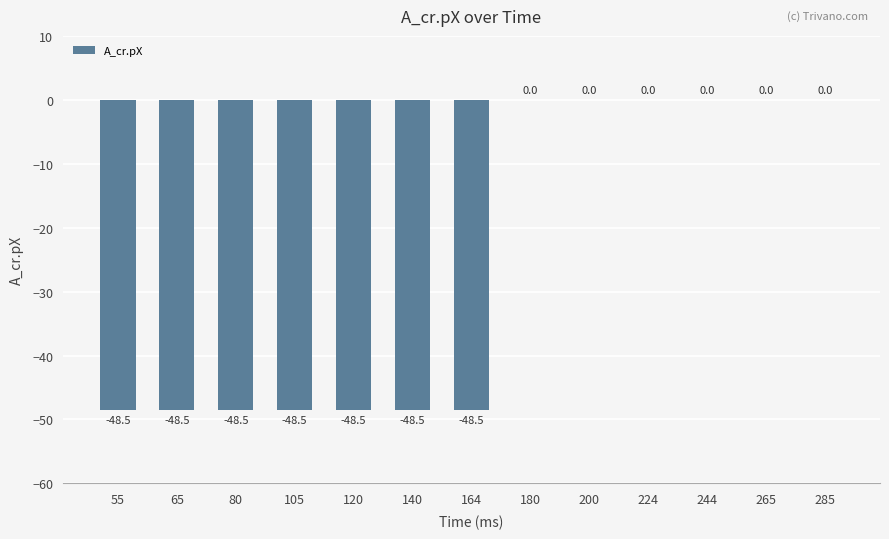

What is the approximate value at 164?

-48.5